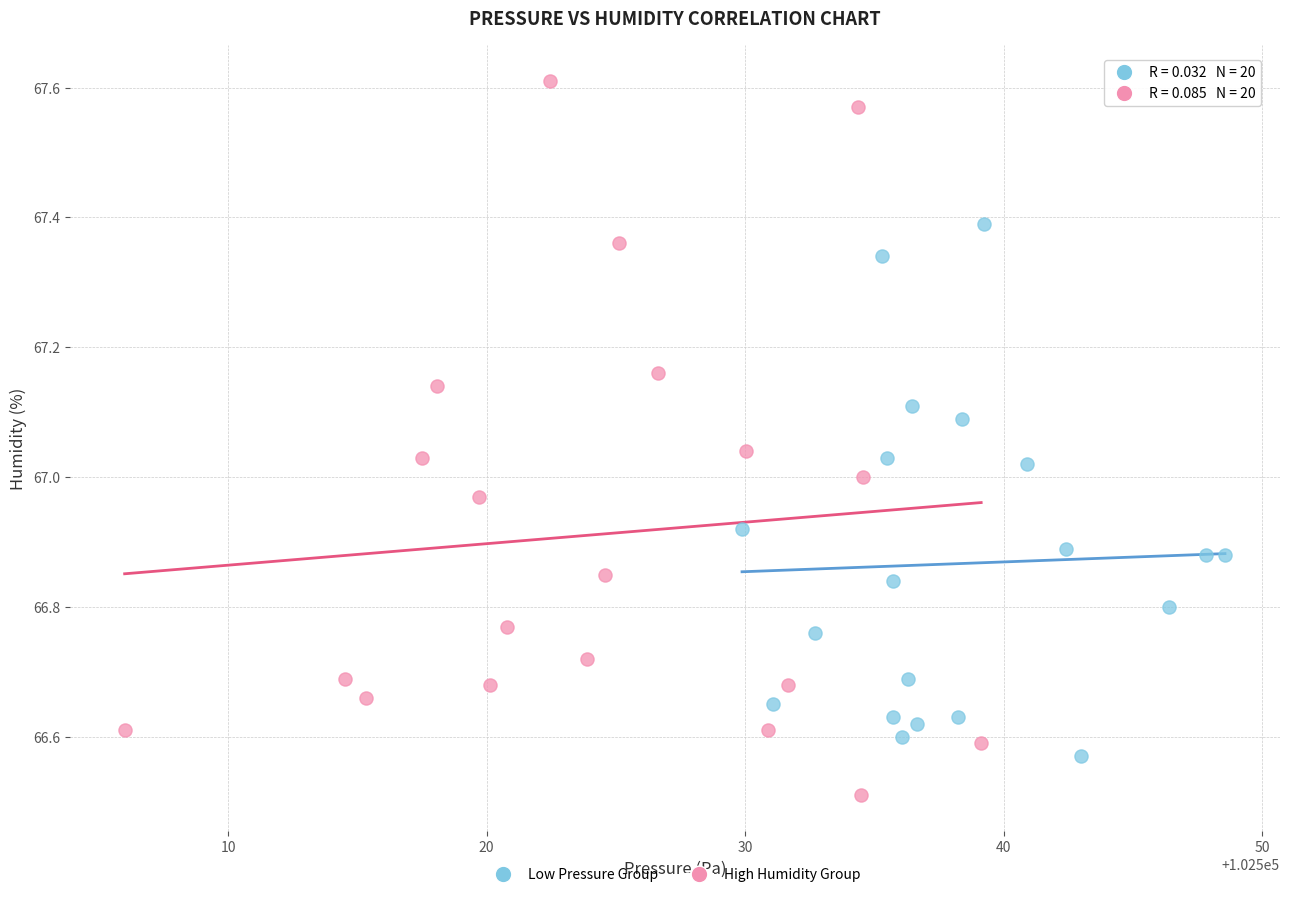

Which series contains the lowest Y value?

High Humidity Group